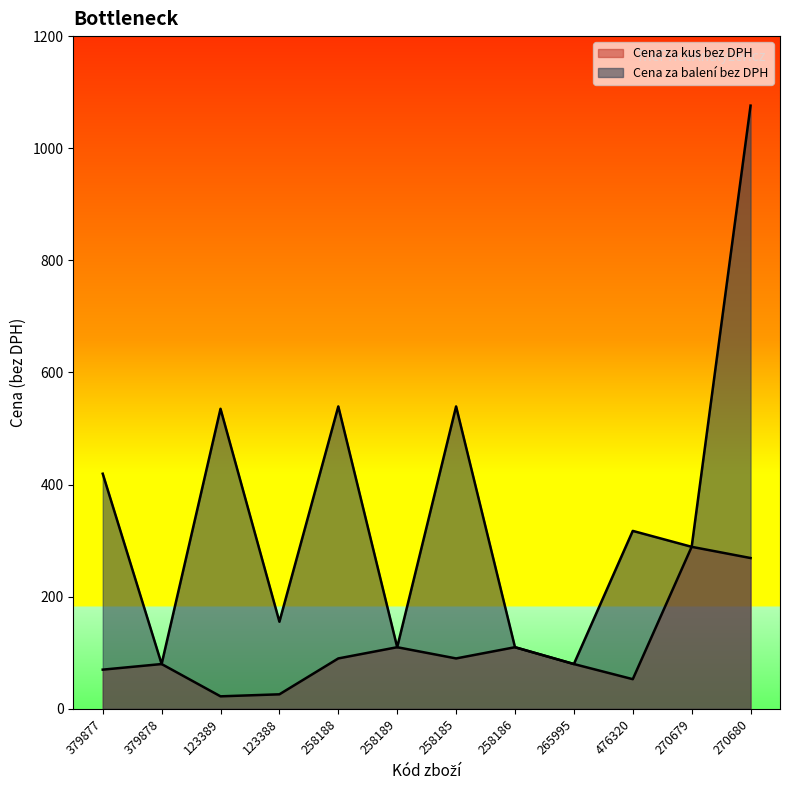

How many lines are shown in the chart?

2